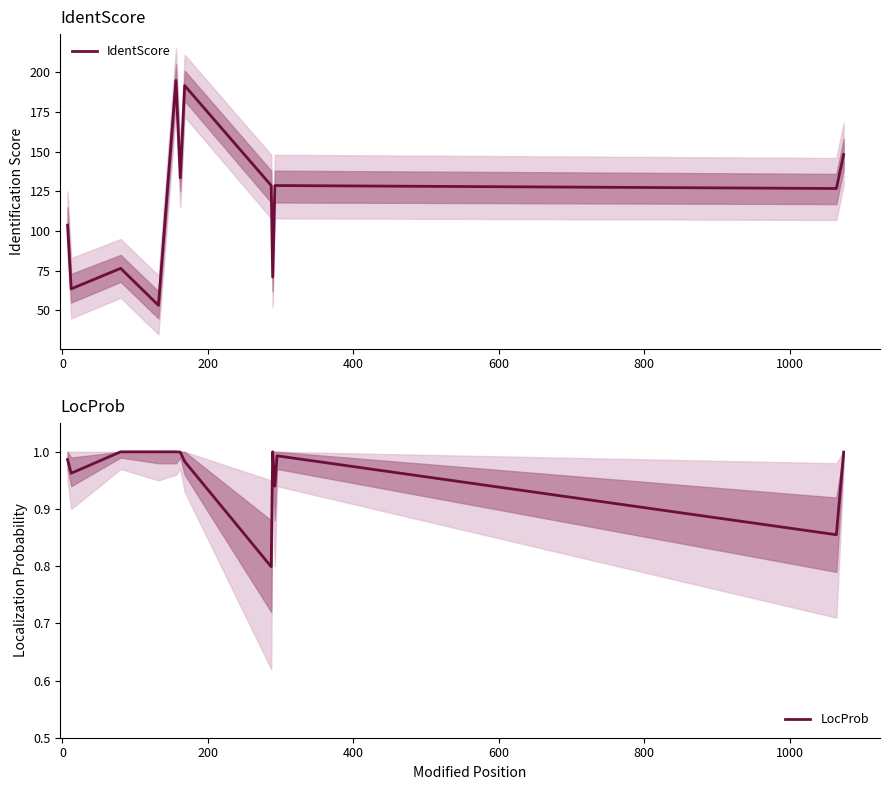

How many interior local valleys does the IdentScore series have?

5